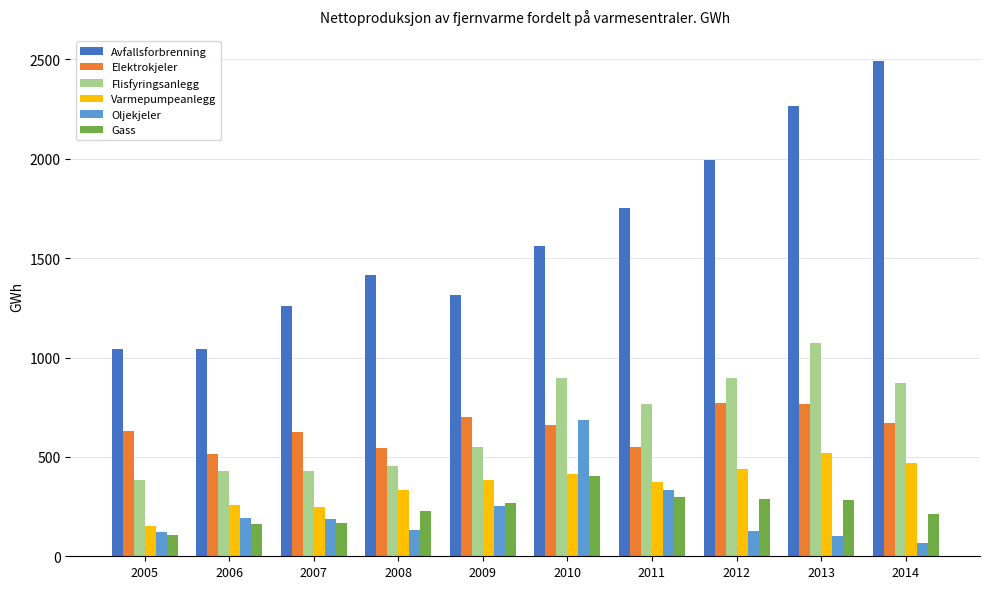

What is the difference between the Avfallsforbrenning values at 2007 and 2011?

496.2